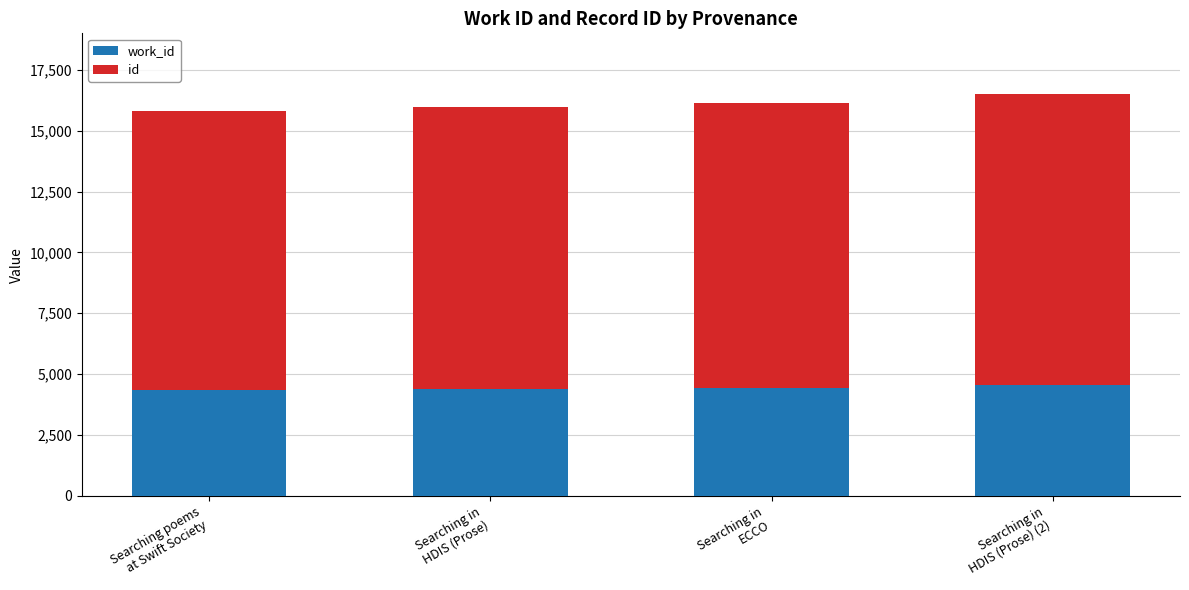

Count the number of categories in the chart.

4